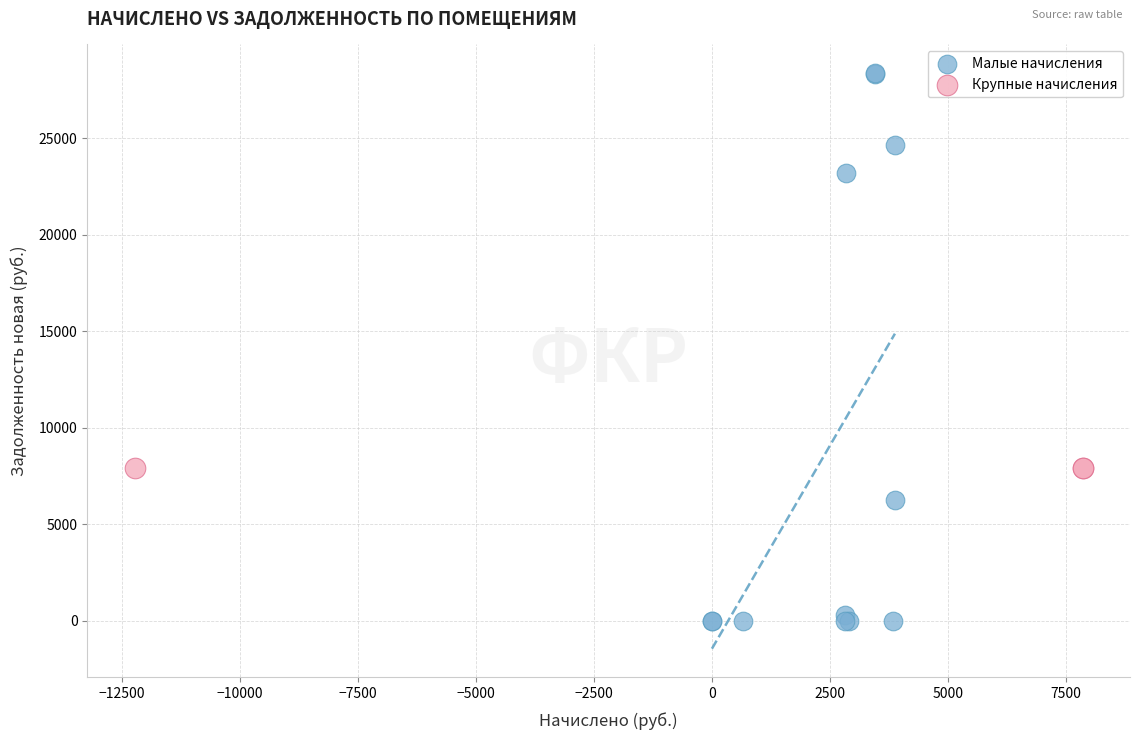

What are all the series names shown in the legend?

Малые начисления, Крупные начисления